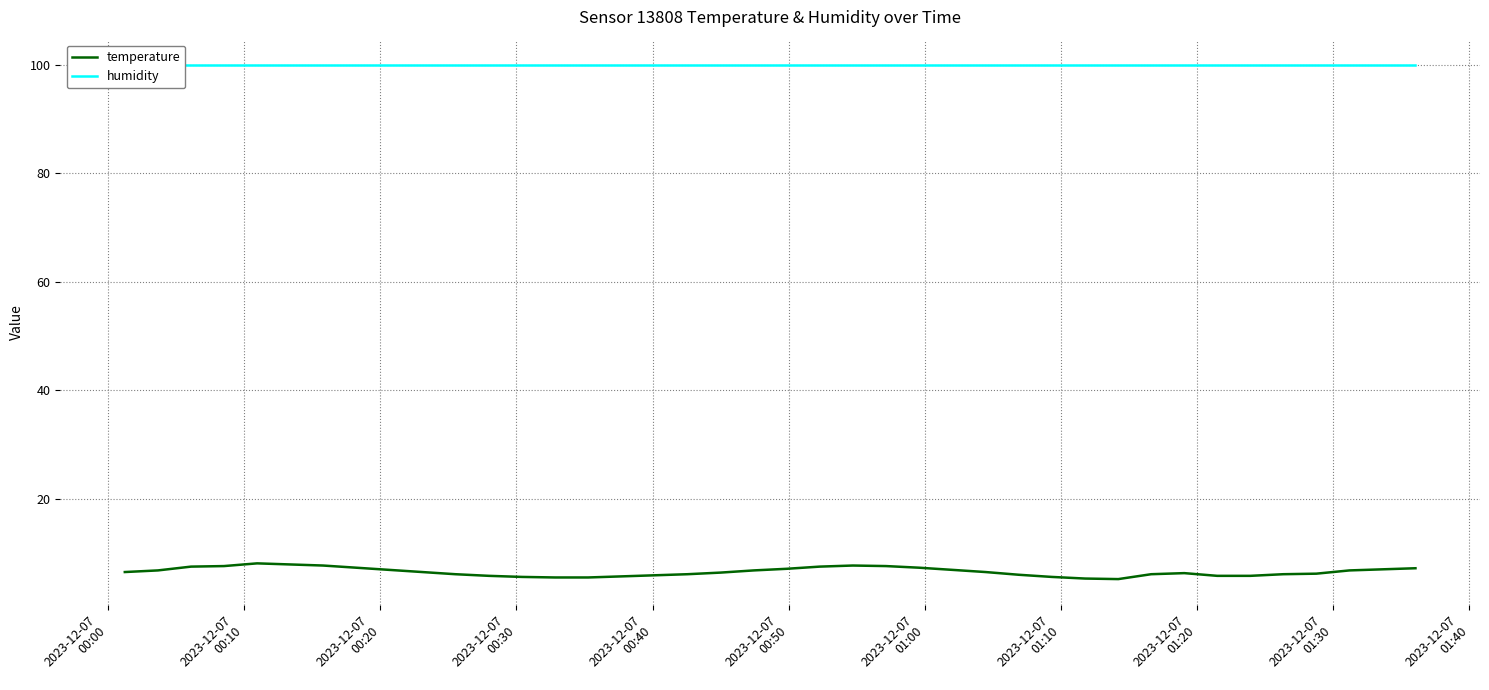

Is it true that humidity equals 155.3 at 26?

False